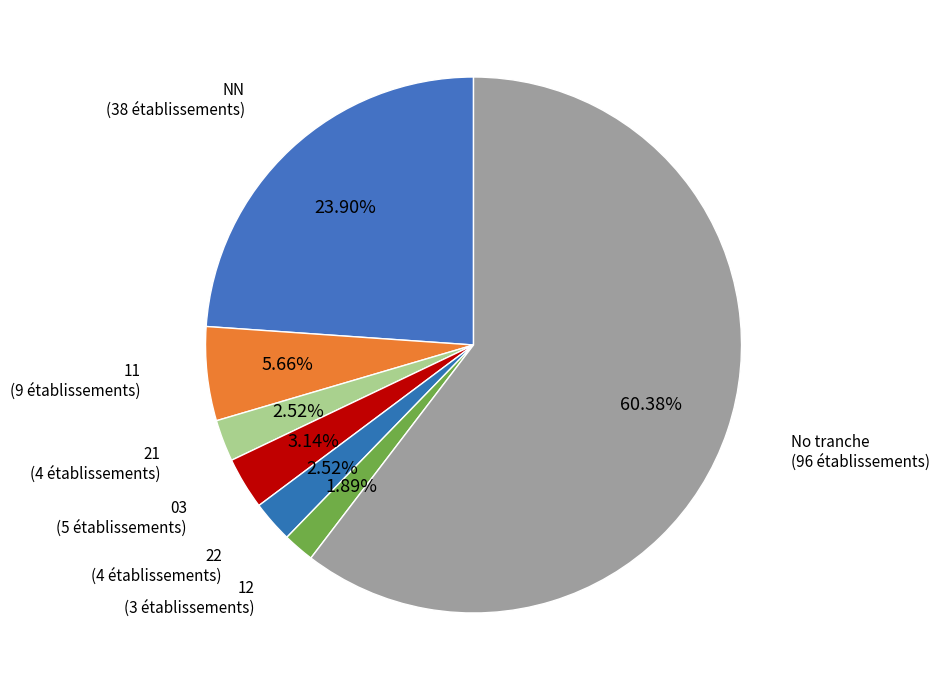

Combined, do 12 and 21 account for over 50%?

No